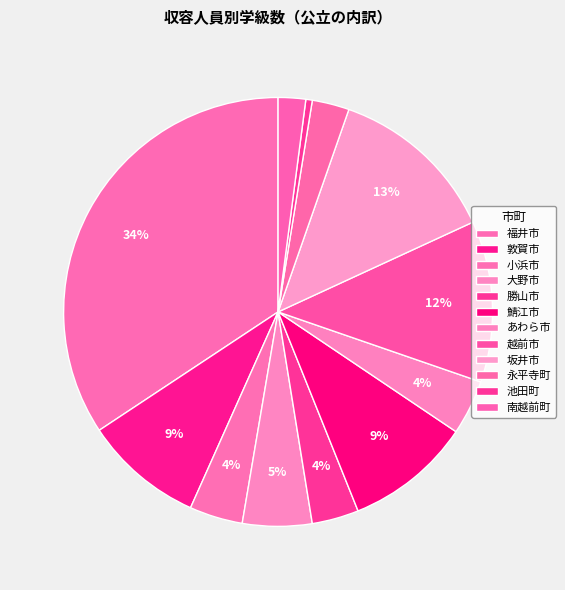

The 小浜市 slice represents 1% of the pie. True or false?

False